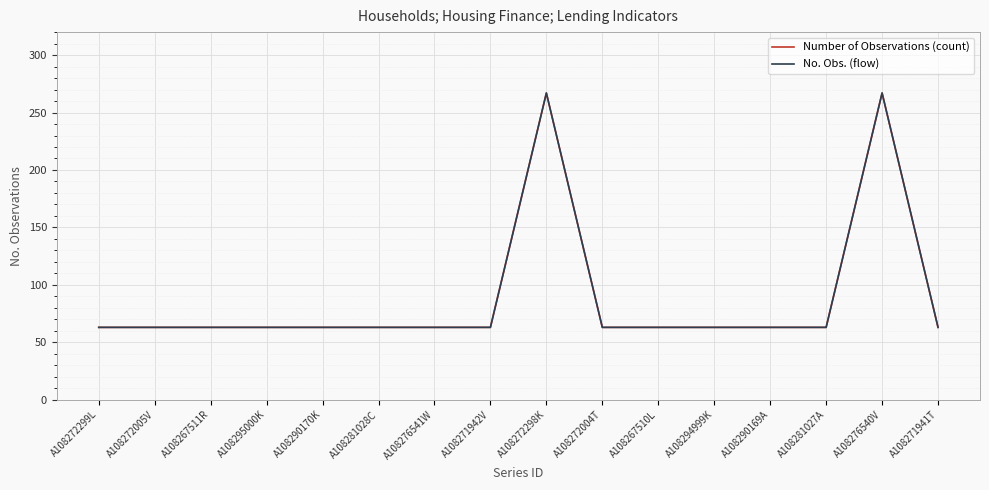

Is it true that Number of Observations (count) equals 63 at A108281028C?

True